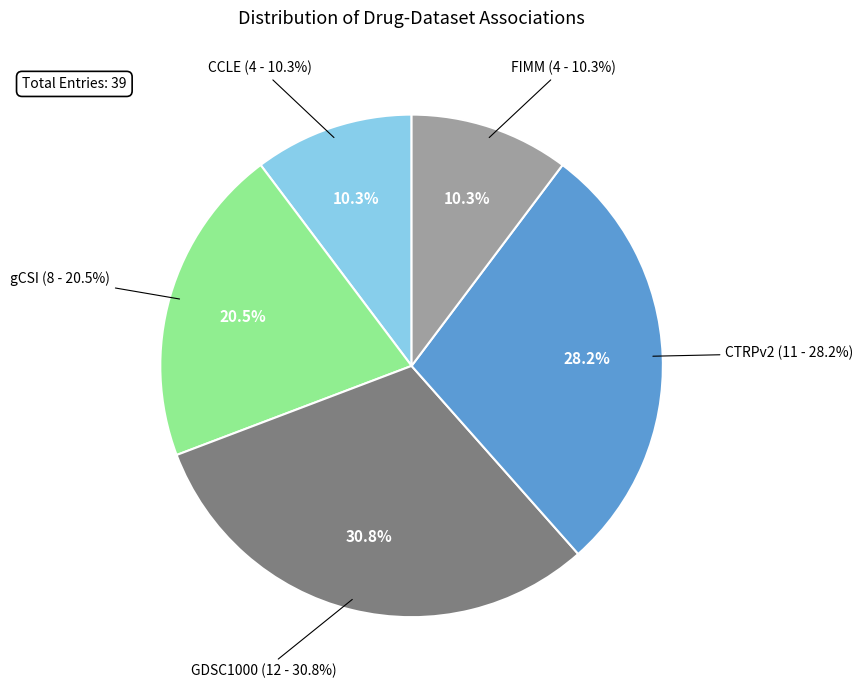

Which has a higher value, CCLE or CTRPv2?

CTRPv2